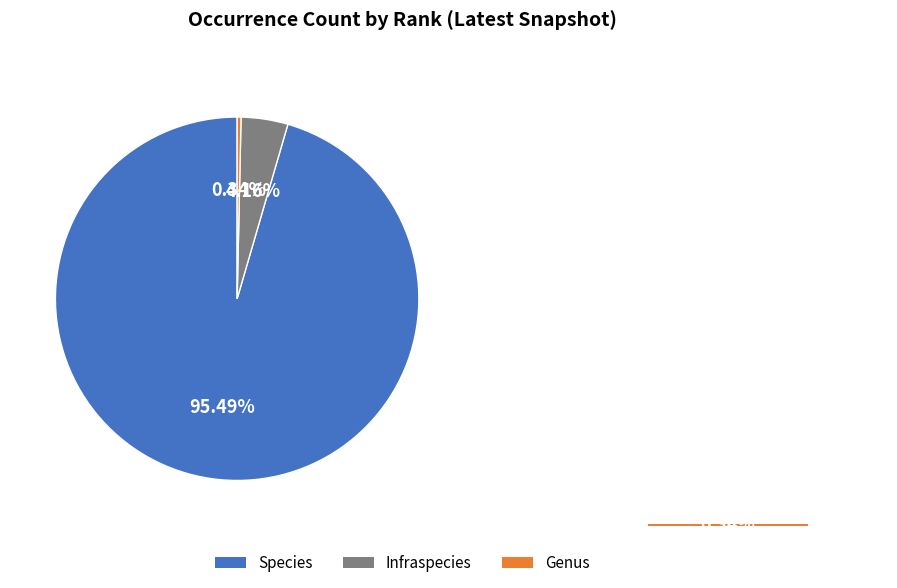

Rank the categories by value from lowest to highest.

Genus, Infraspecies, Species